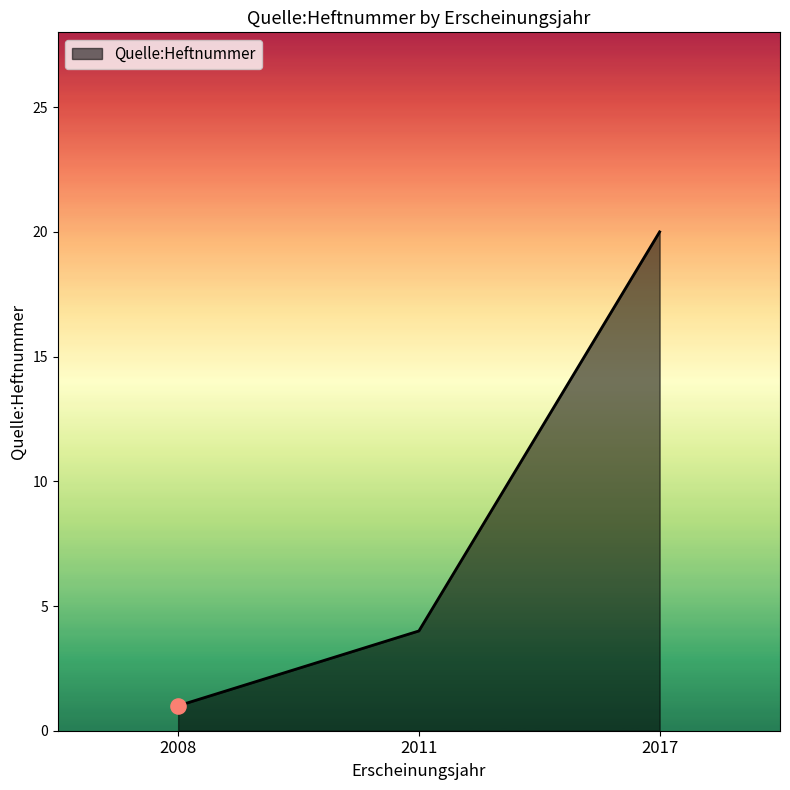

Which has a higher value, 2011 or 2017?

2017